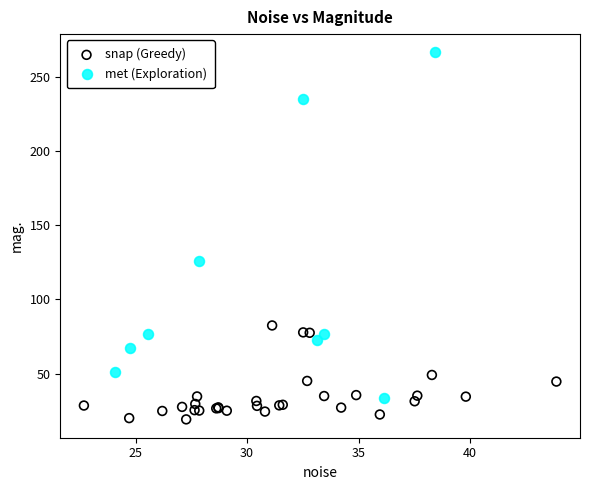

What are all the series names shown in the legend?

snap (Greedy), met (Exploration)